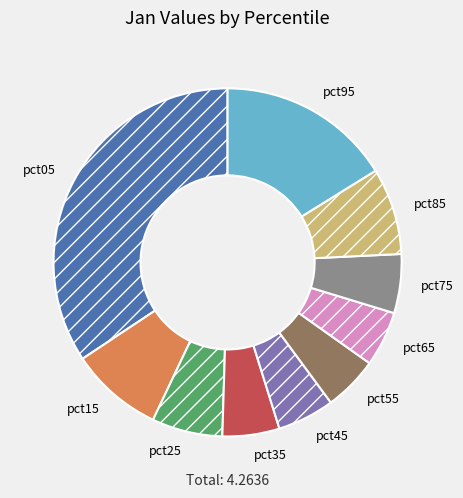

What is the largest slice in the pie chart?

pct05